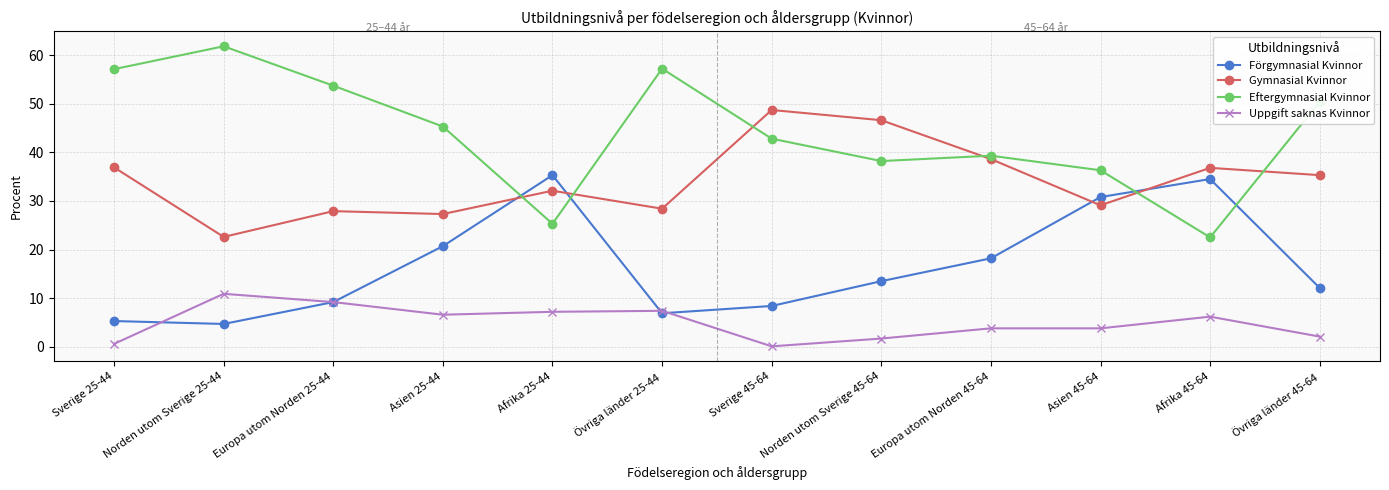

What is the label of the 11th point from the left?

Afrika 45-64